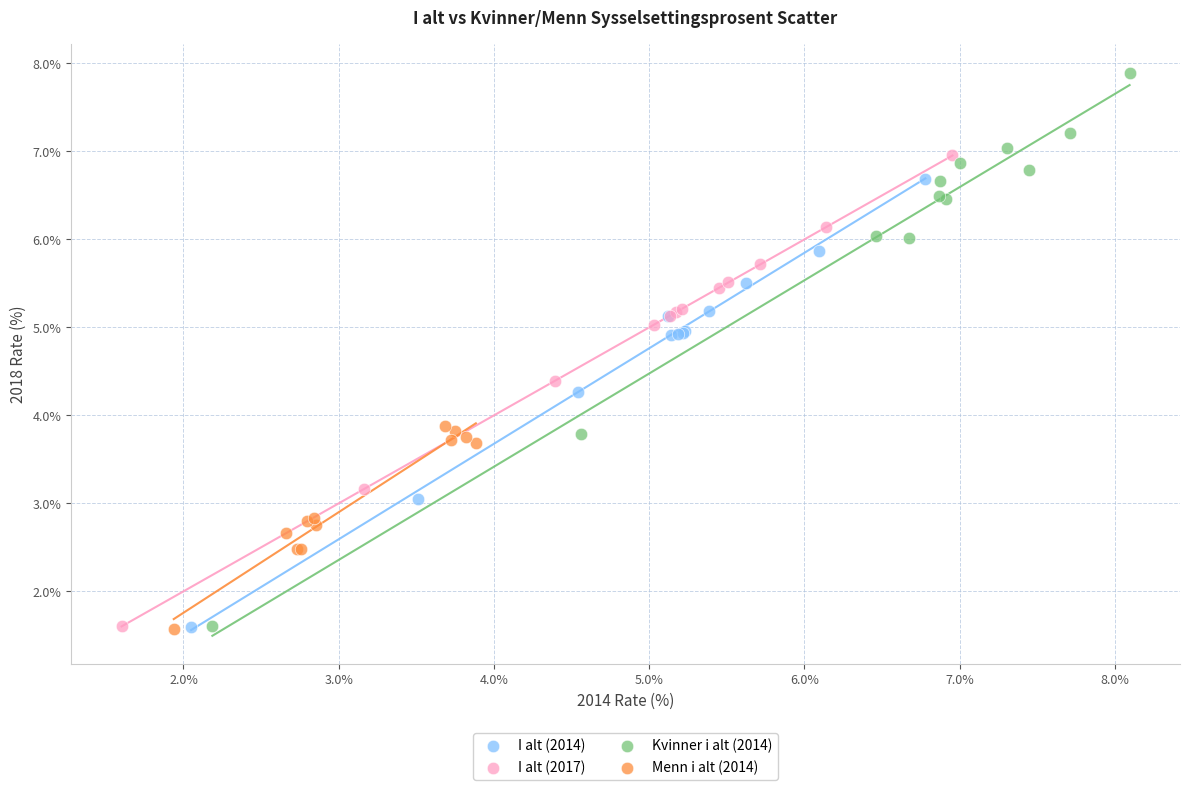

Which series has the largest Y range (max minus min)?

Kvinner i alt (2014)